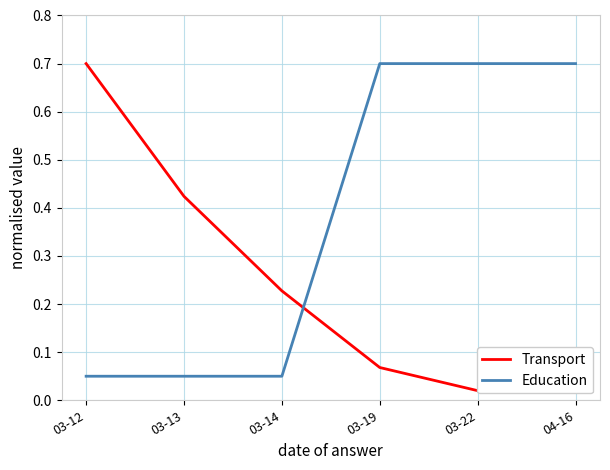

At which category is the sum across all series the highest?

03-19